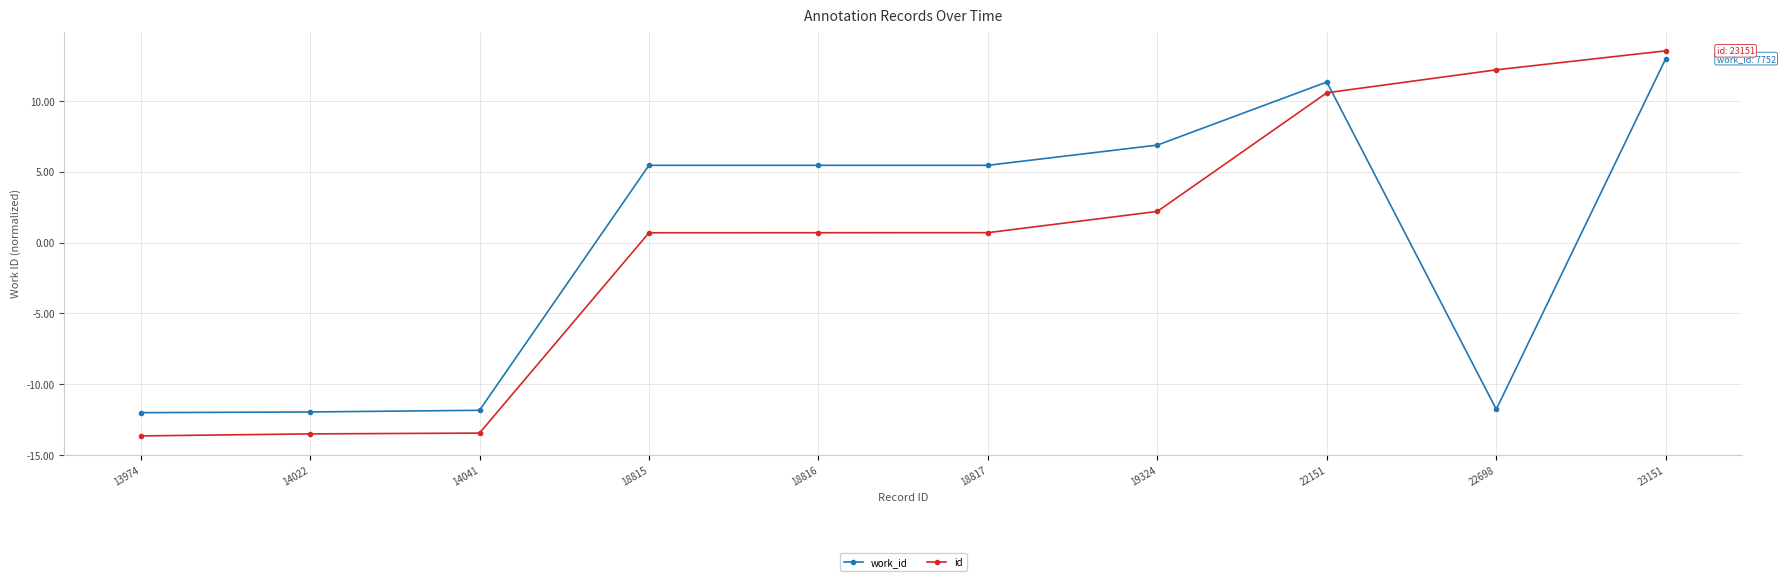

What are all the series names shown in the legend?

work_id, id